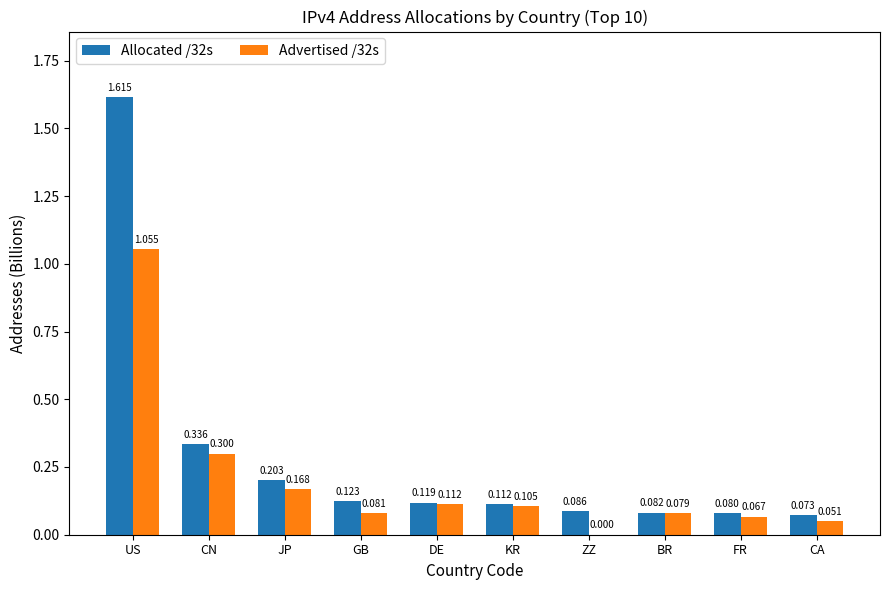

Is the value of Allocated /32s at BR greater than the value of Advertised /32s at KR?

No